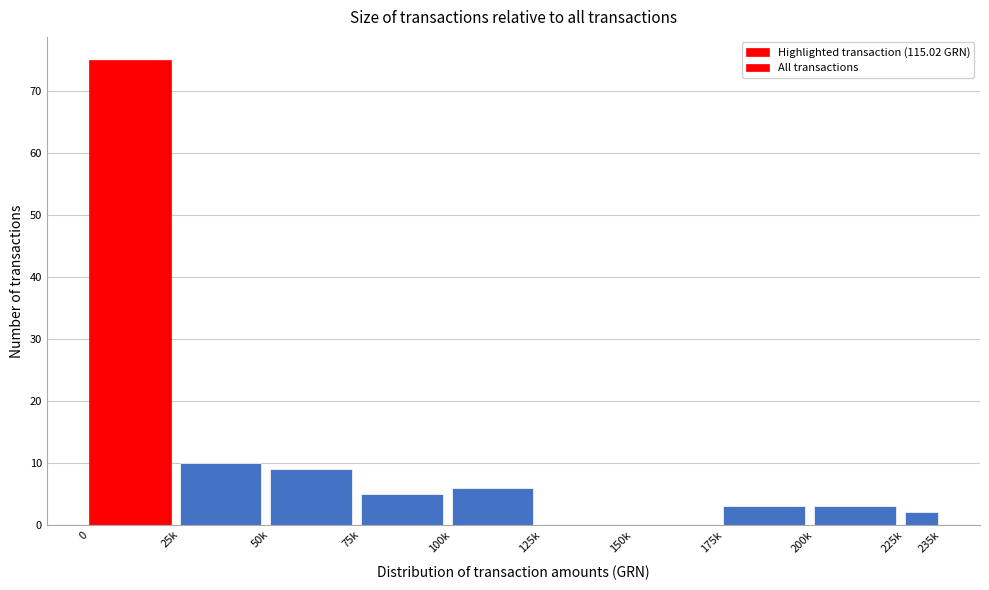

Reading right to left, what are all the values shown in this chart?

225k=2	200k=3	175k=3	150k=0	125k=0	100k=6	75k=5	50k=9	25k=10	0=75